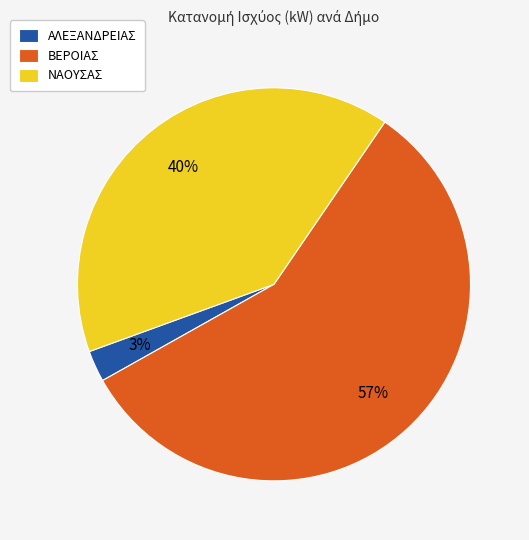

How many slices are in this pie chart?

3